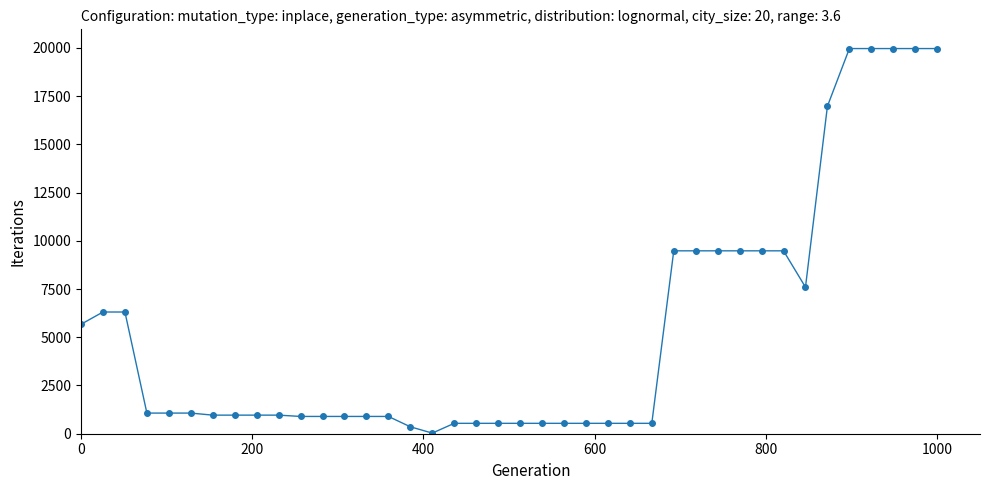

What is the average value?

5422.3